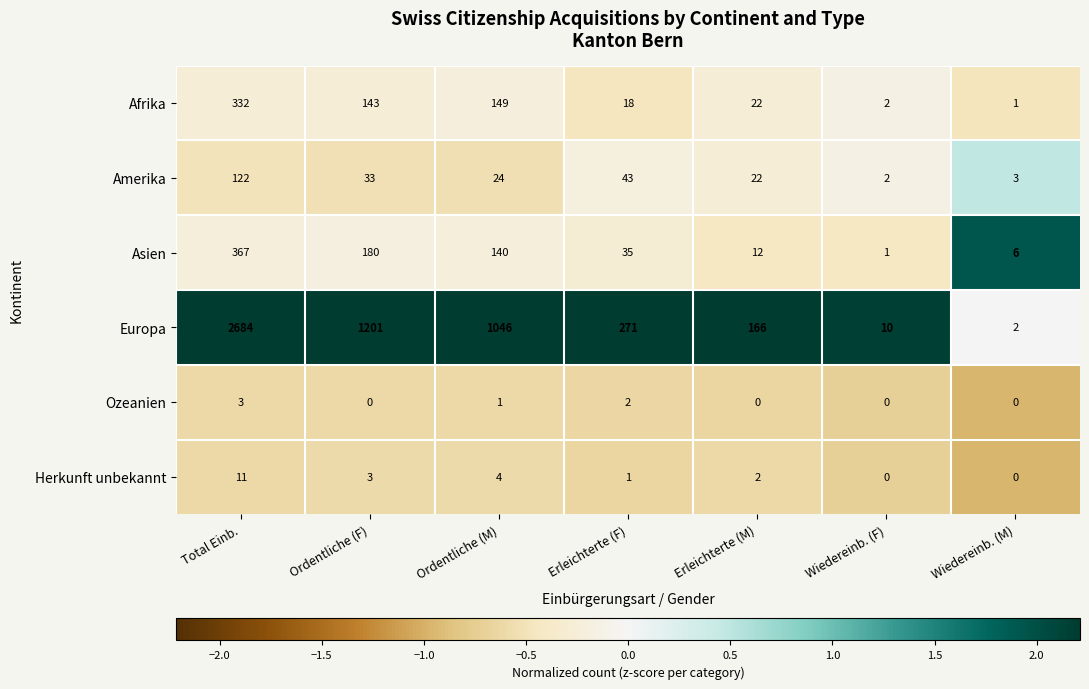

Which series changed the most between Ordentliche (M) and Erleichterte (M)?

Europa